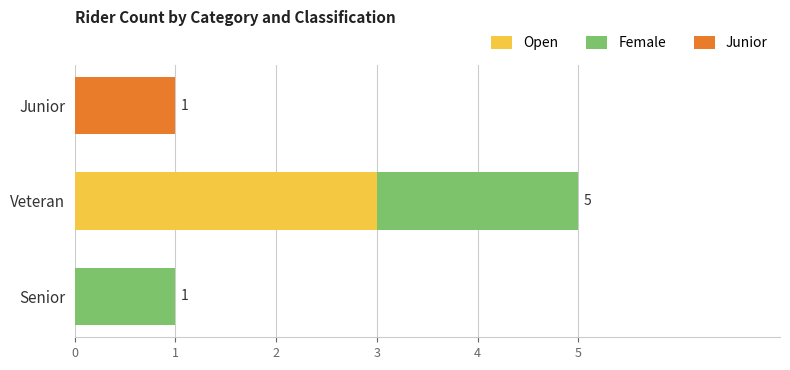

How many series are shown in this chart?

3